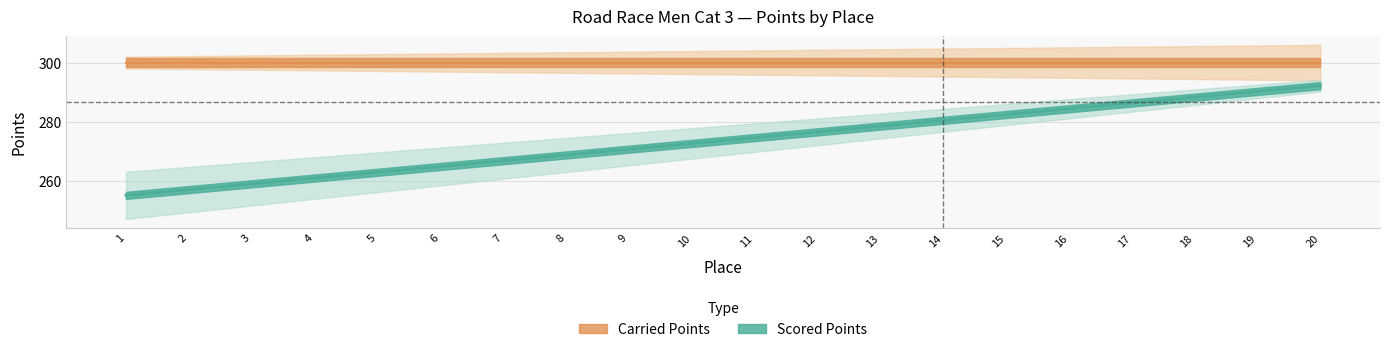

Does the chart have visible grid lines?

Yes